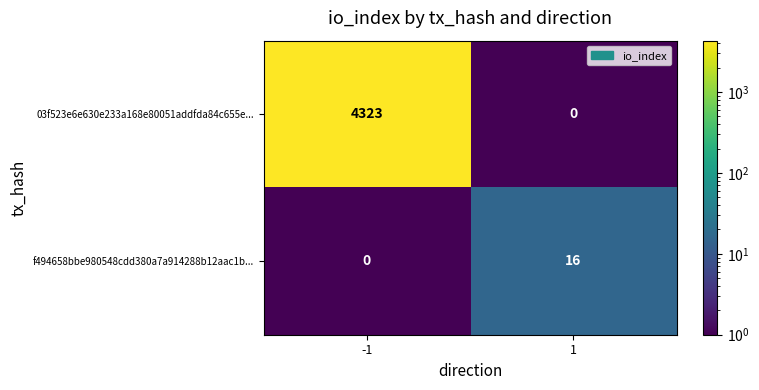

What is the sum of the f494658bbe980548cdd380a7a914288b12aac1b... values at 1 and -1?

16